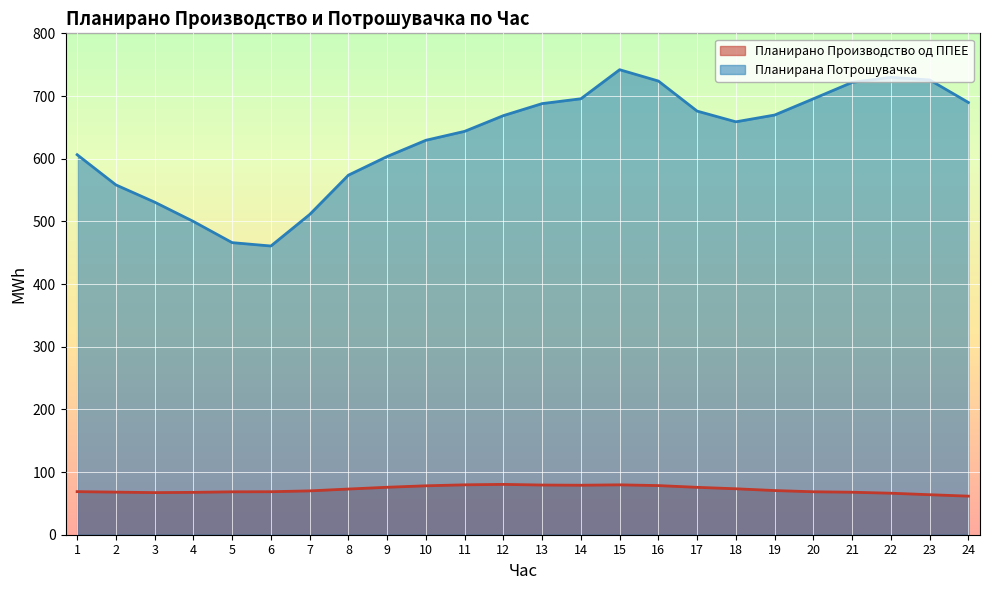

Reading left to right, transcribe all the data shown in this chart.

Планирано Производство од ППЕЕ: 68.7	68.0	67.2	67.6	68.5	68.6	70.0	72.9	75.7	78.1	79.6	80.3	79.3	79.0	79.6	78.4	75.6	73.3	70.5	68.5	67.8	66.2	63.8	61.6
Планирана Потрошувачка: 606.4	558.2	530.7	499.8	466.0	460.7	510.9	573.7	603.5	629.4	643.6	668.7	687.9	695.6	742.0	723.9	675.9	658.8	669.6	695.6	721.7	729.8	725.6	689.7